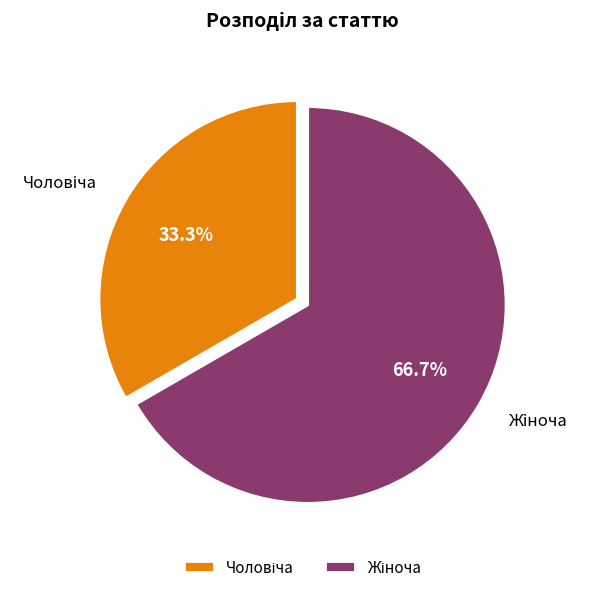

Is there a majority slice in this chart?

Yes